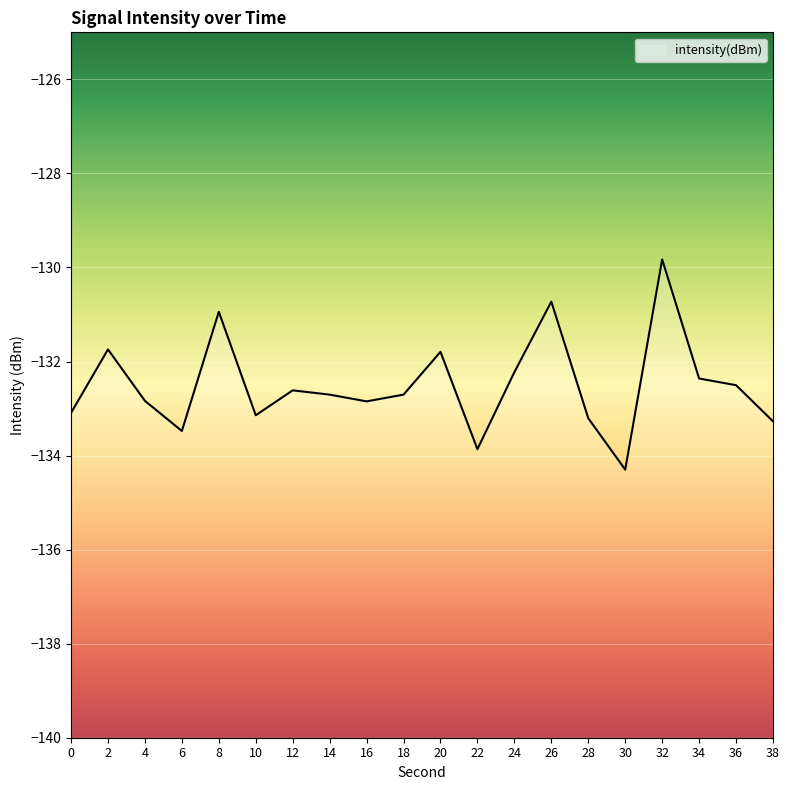

Reading right to left, extract all data points from this chart.

-133.3	-132.5	-132.4	-129.8	-134.3	-133.2	-130.7	-132.2	-133.9	-131.8	-132.7	-132.8	-132.7	-132.6	-133.1	-130.9	-133.5	-132.8	-131.7	-133.1